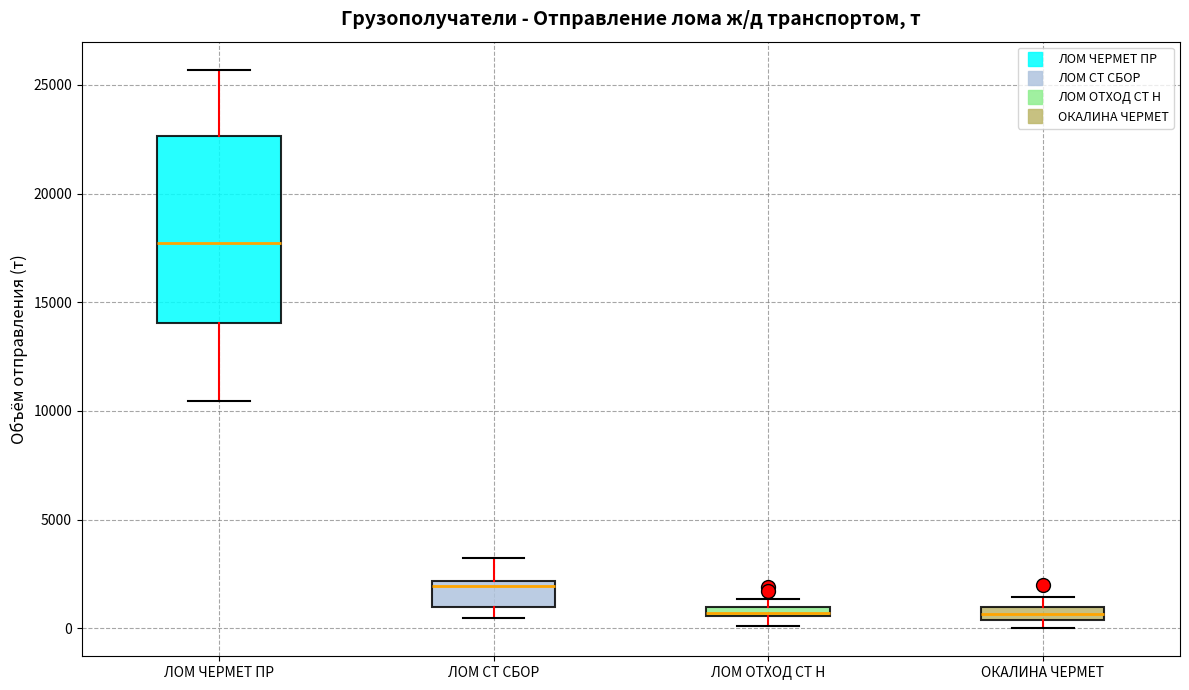

Where is the upper edge of the box for ЛОМ ЧЕРМЕТ ПР on the y-axis? The values are not printed on the chart, so give them approximately, as read against the axis.

22500